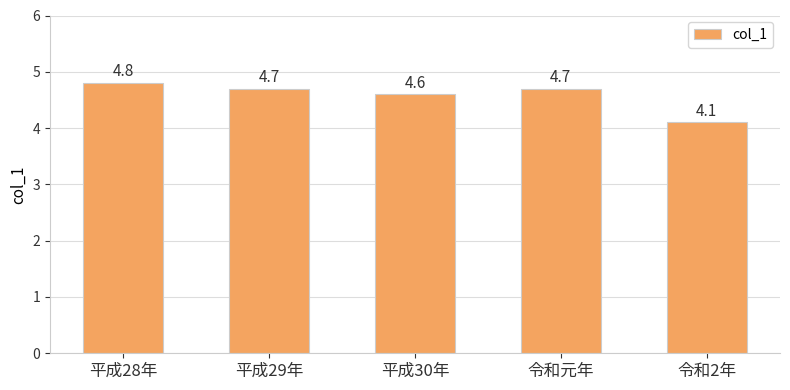

What is the minimum value shown in the chart?

4.1